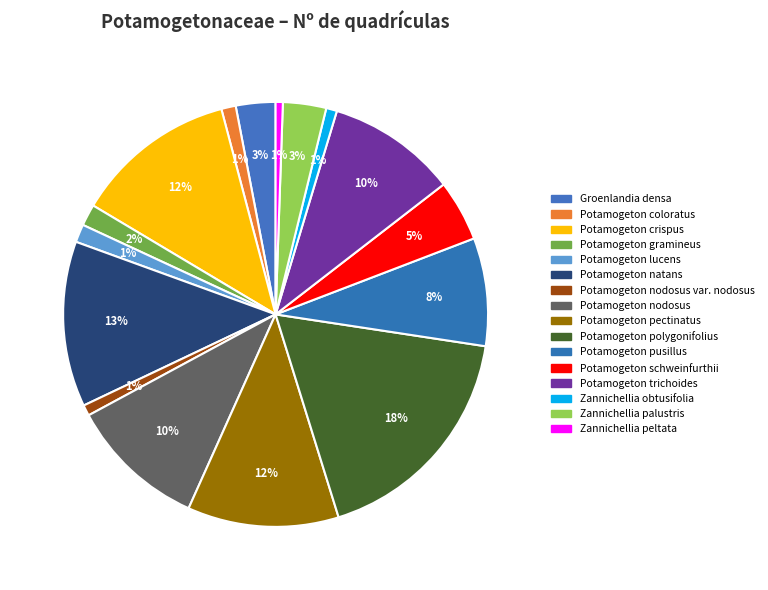

To the nearest percent, what is the difference between the largest and smallest slice percentages?

17%